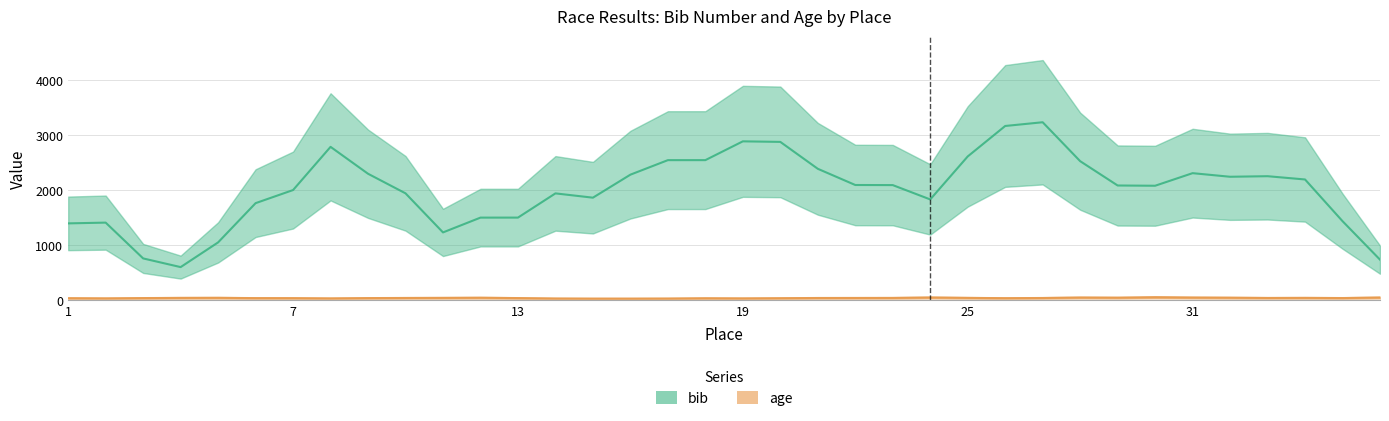

The value of age at 14 is 9. True or false?

False